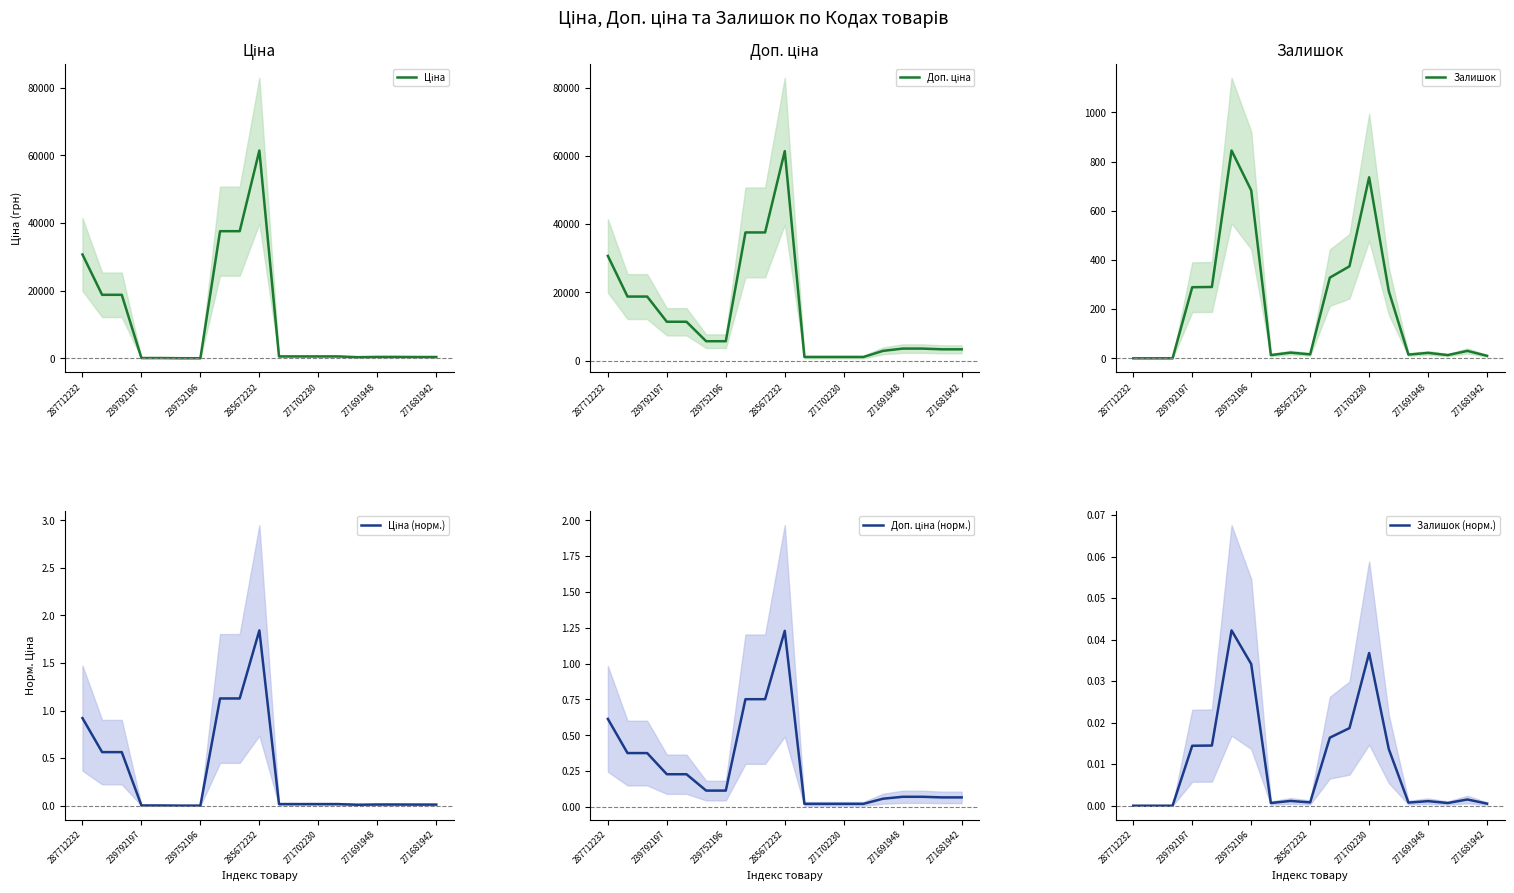

What is the difference between the maximum and minimum values in the Доп. ціна series?

60352.6